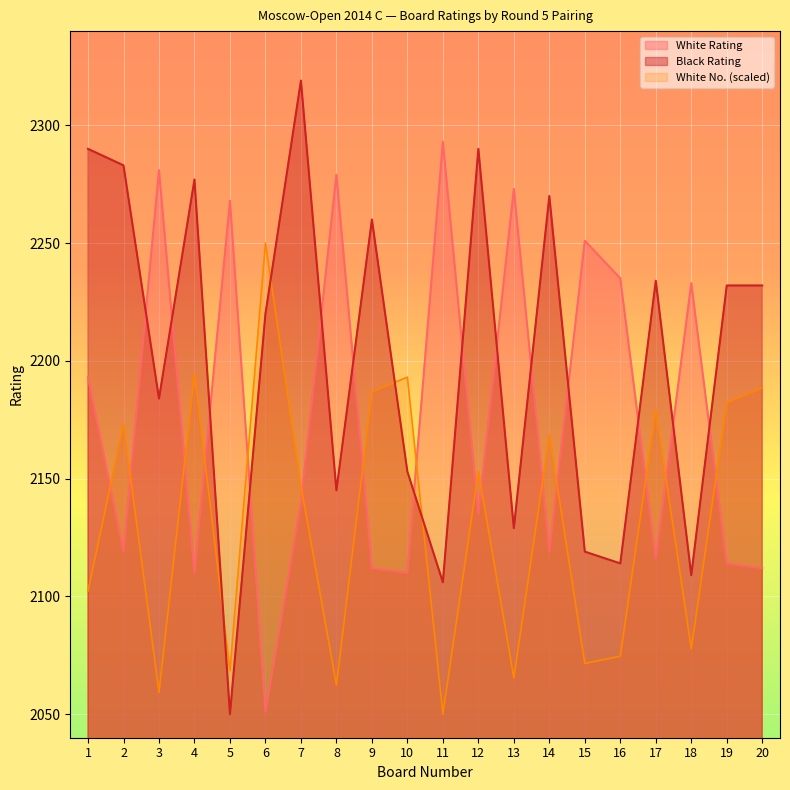

How many lines are shown in the chart?

3